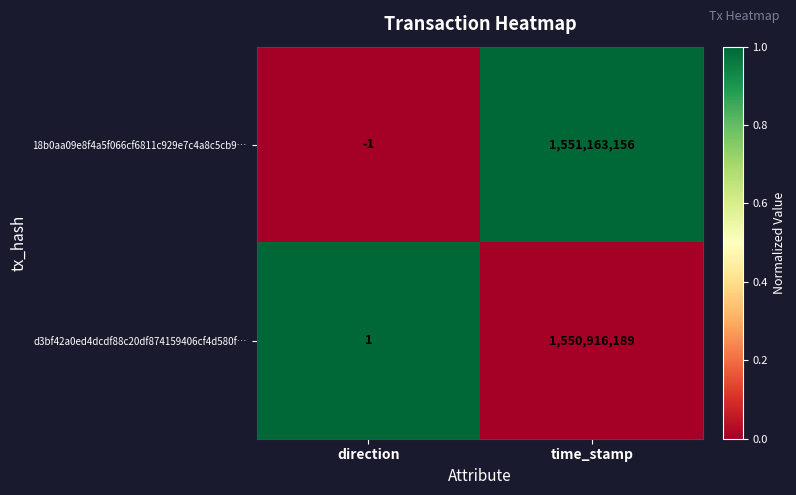

Reading left to right, transcribe all the data shown in this chart.

18b0aa09e8f4a5f066cf6811c929e7c4a8c5cb9…: -1	1551163156
d3bf42a0ed4dcdf88c20df874159406cf4d580f…: 1	1550916189